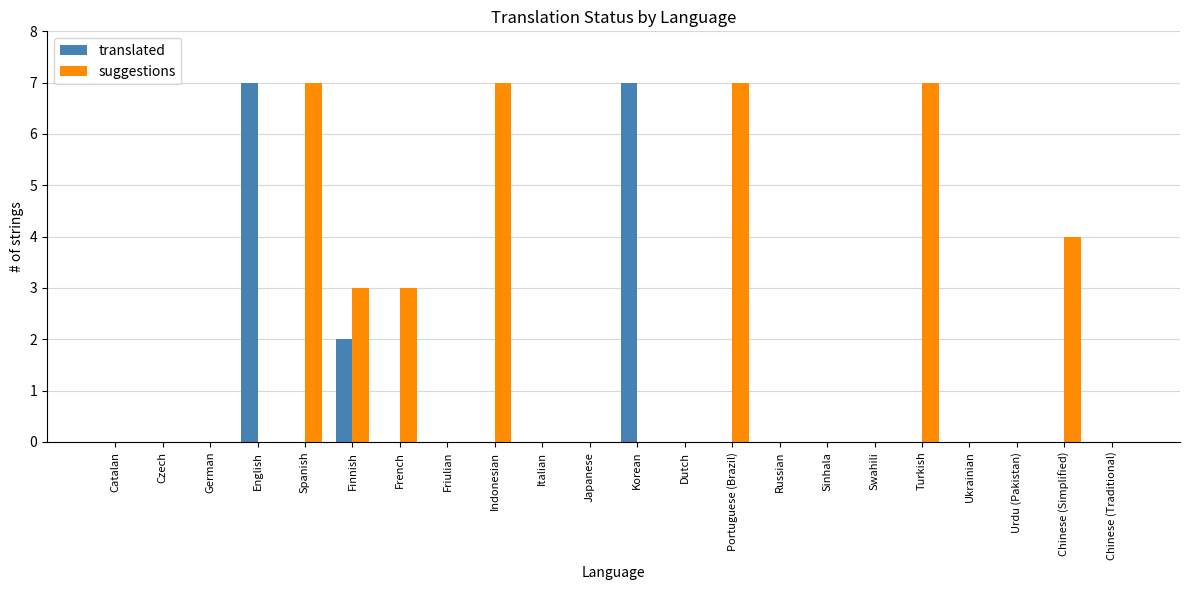

Reading left to right, transcribe all the data shown in this chart.

translated: 0	0	0	7	0	2	0	0	0	0	0	7	0	0	0	0	0	0	0	0	0	0
suggestions: 0	0	0	0	7	3	3	0	7	0	0	0	0	7	0	0	0	7	0	0	4	0